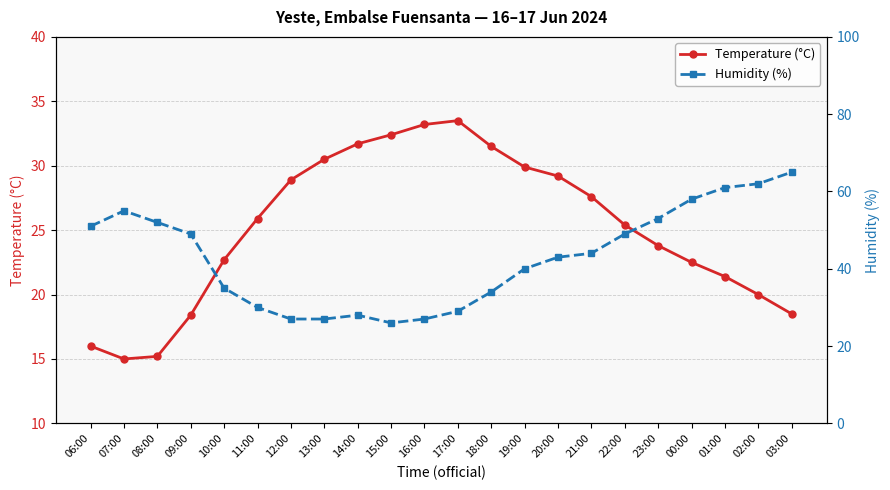

List the series in order of their overall mean, highest first.

Humidity (%), Temperature (°C)